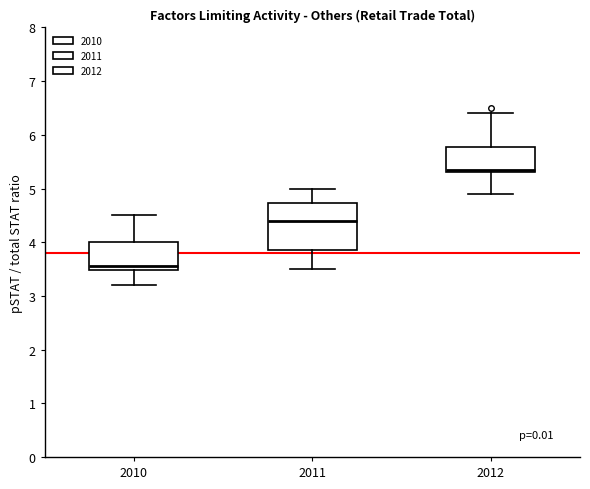

Reading left to right, transcribe this box plot: for each box, give where its median line is, the range the box spans, and where its two whiskers end, as read against the y-axis. The values are not printed on the chart, so give them approximately, as read against the axis.

2010: median 3.6, box 3.5 to 4.0, whiskers 3.2 to 4.5
2011: median 4.4, box 3.9 to 4.7, whiskers 3.5 to 5.0
2012: median 5.4, box 5.3 to 5.8, whiskers 4.9 to 6.4